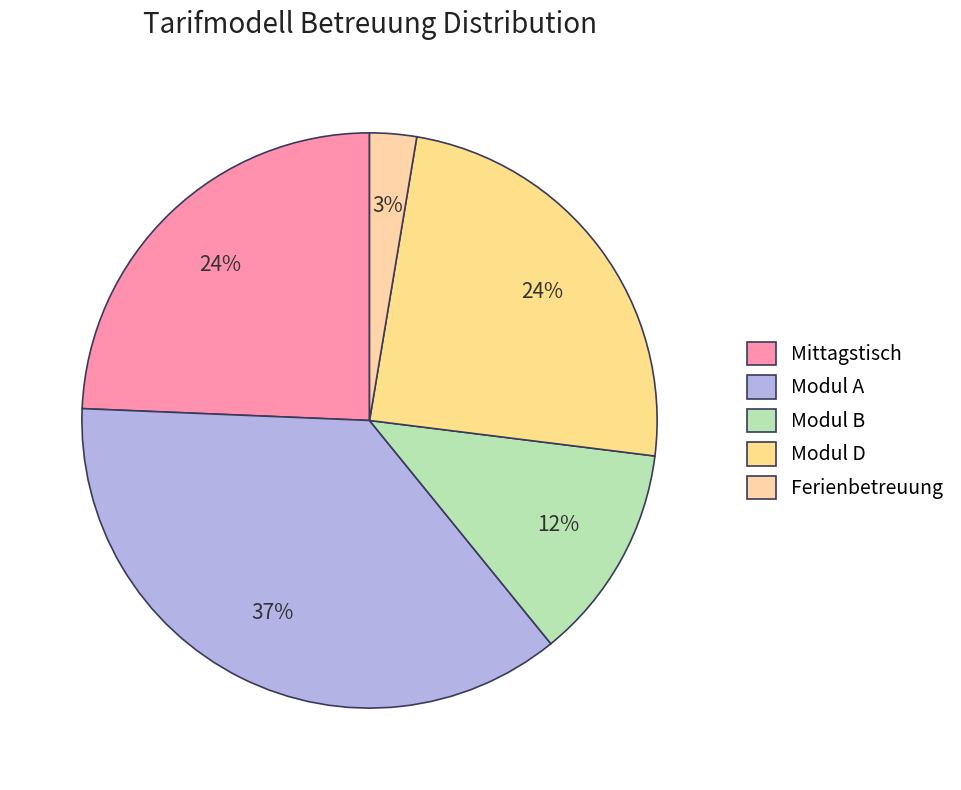

Which slice is the largest?

Modul A